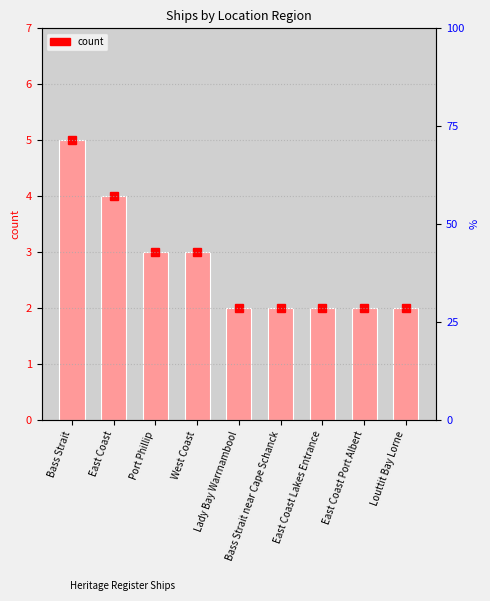

How many data points does each series have?

9